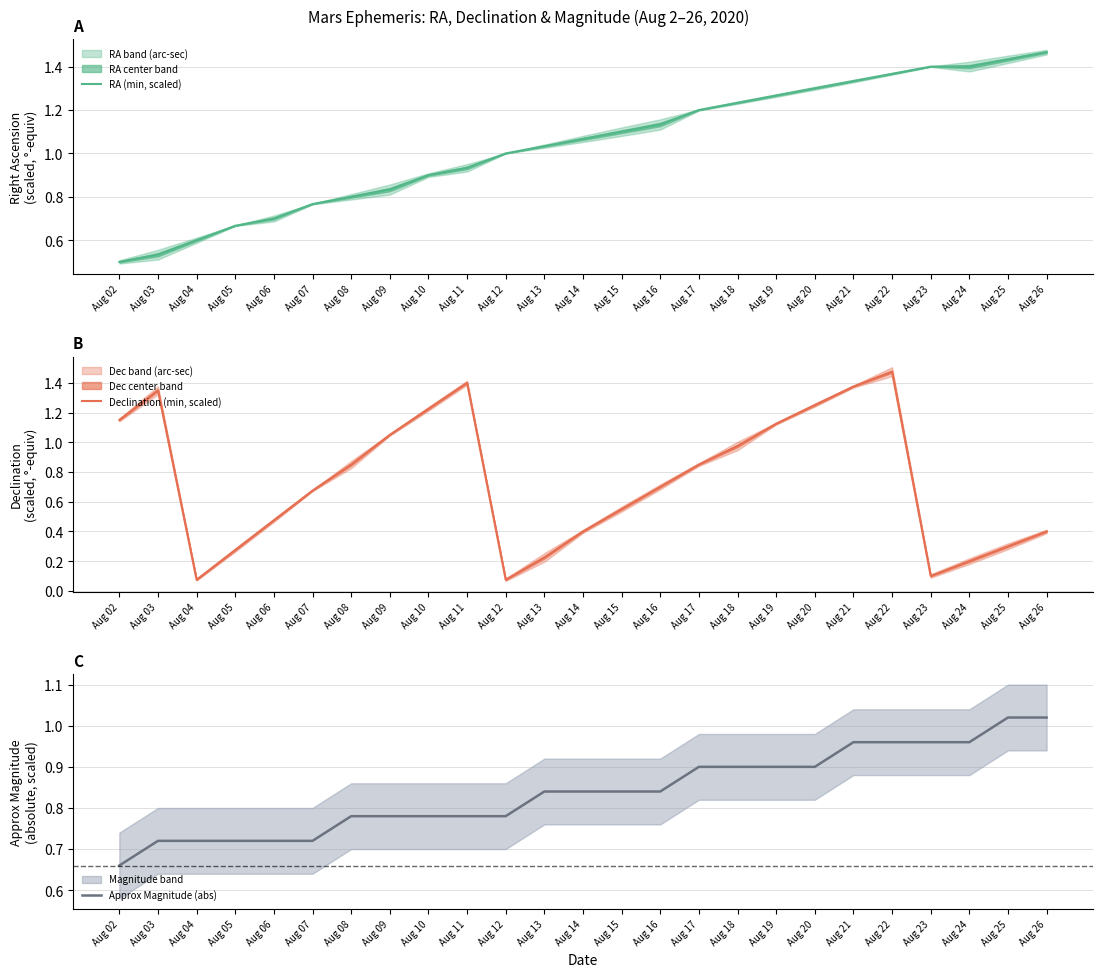

Where do RA (min, scaled) and Approx Magnitude (abs) first cross each other?

Aug 06 and Aug 07